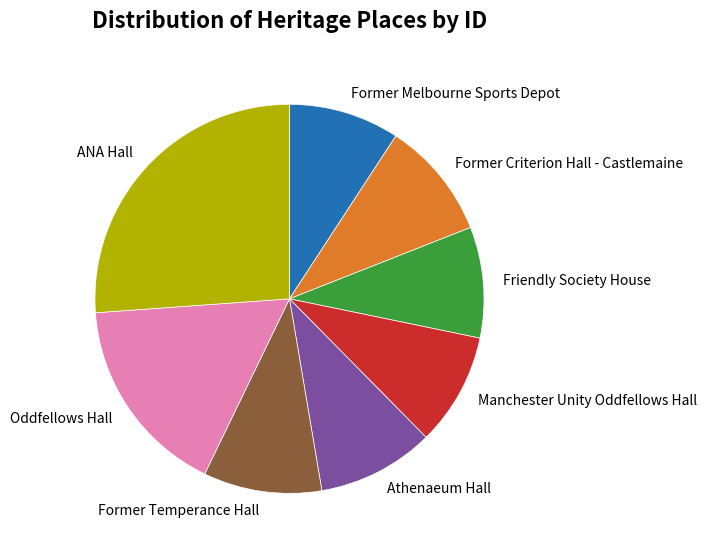

The Friendly Society House slice represents 9% of the pie. True or false?

True